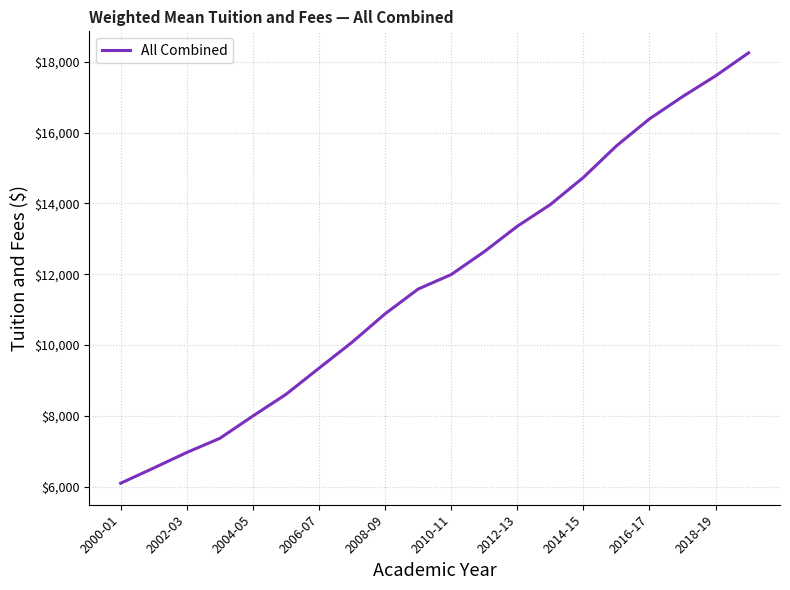

What is the minimum value shown in the chart?

6095